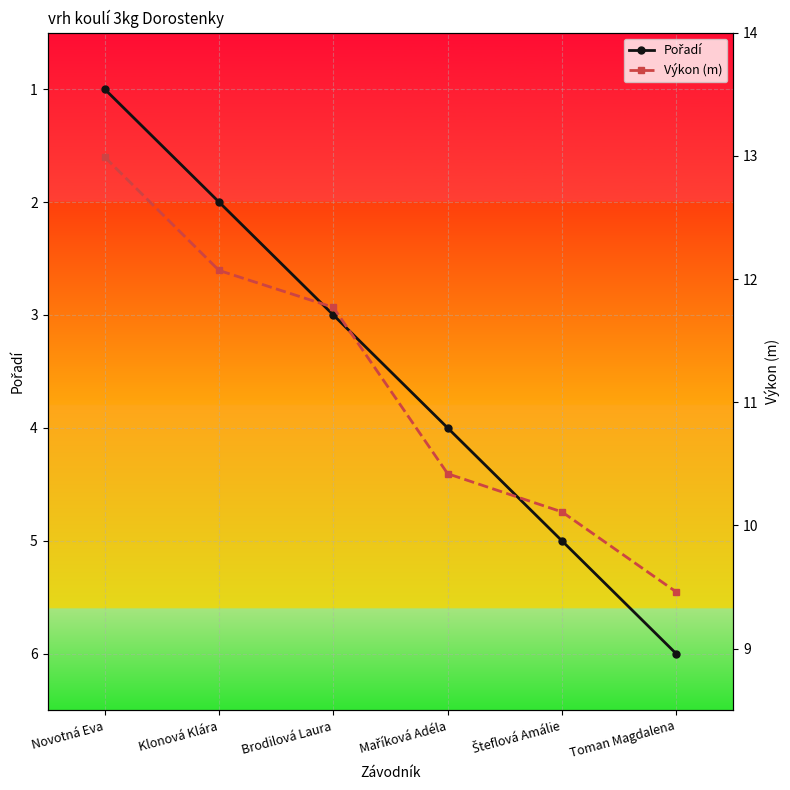

What is the value of the Výkon (m) point at the 5th from the left?

10.1